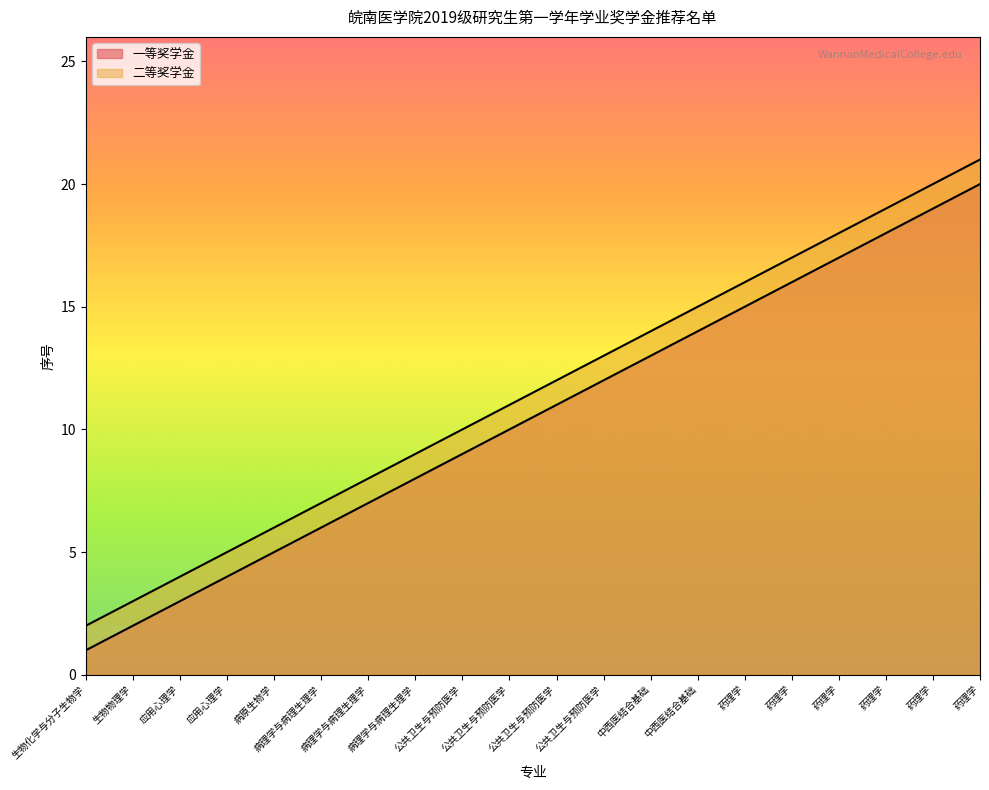

What is the difference between the 二等奖学金 values at 公共卫生与预防医学 and 药理学?

10